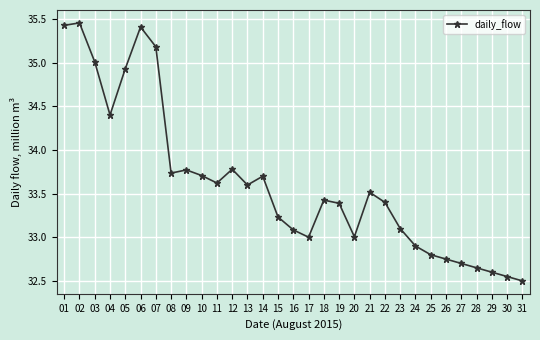

Count the number of categories in the chart.

31